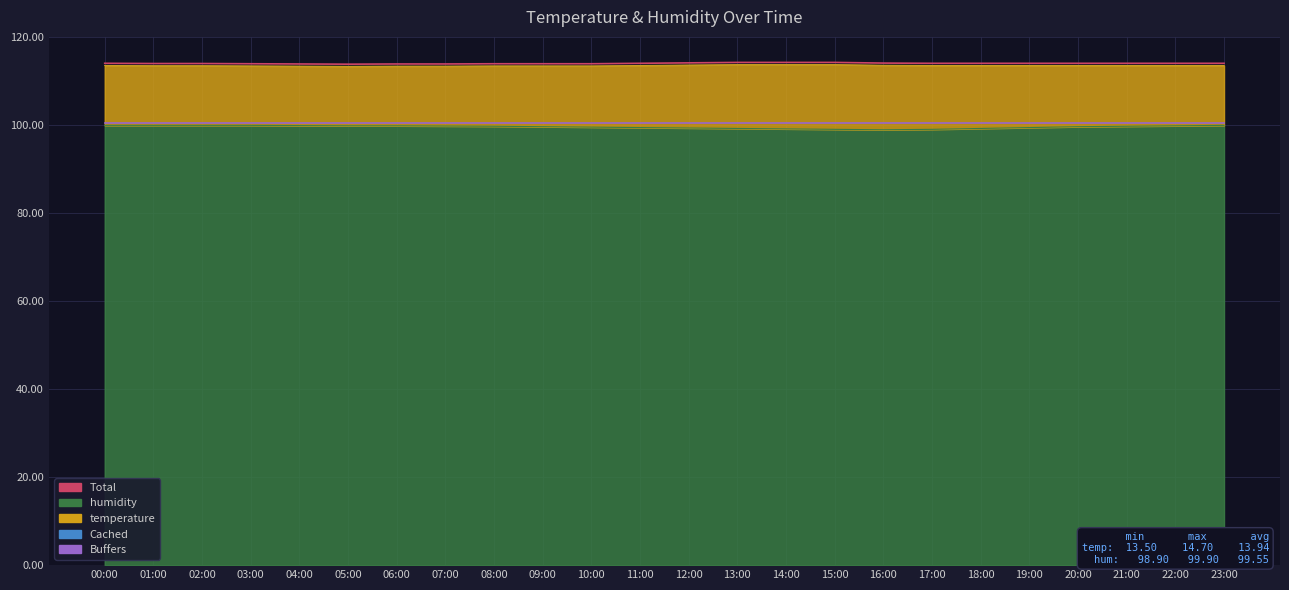

What position from the right is 22:00?

2